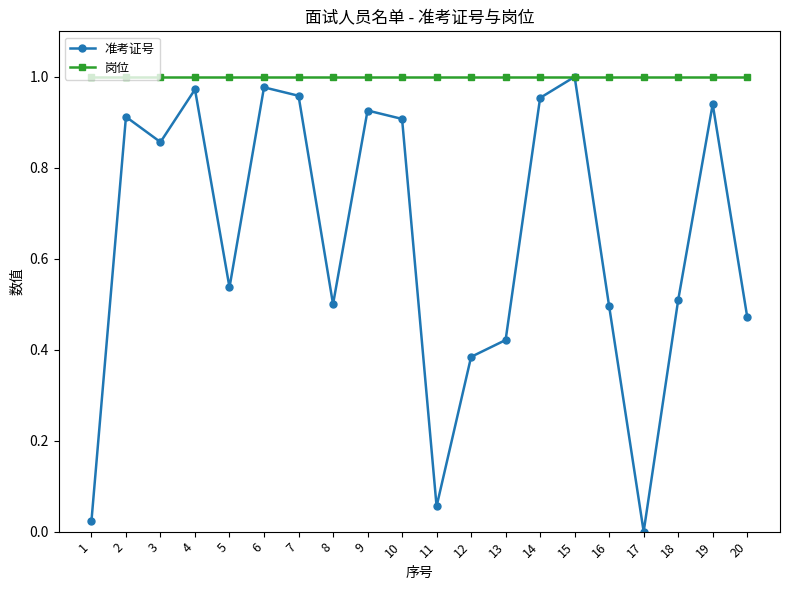

Which series has the largest total across all categories?

岗位